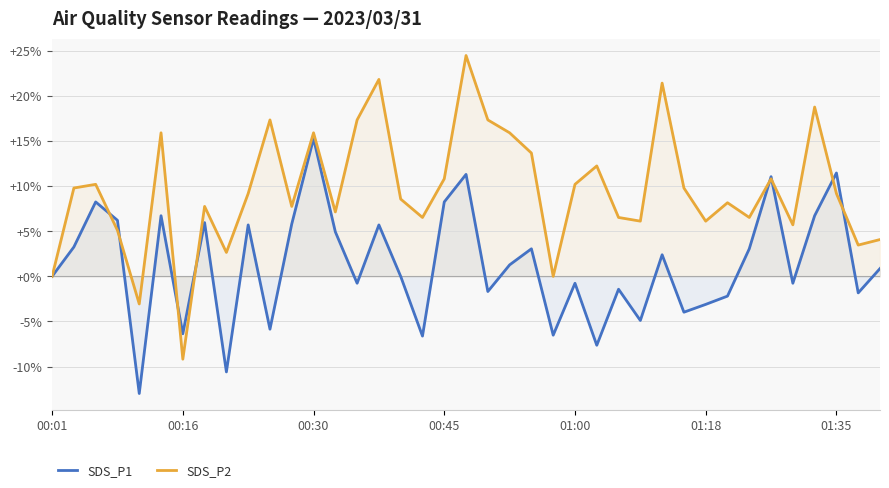

Where is SDS_P2 nearest to the value 7?

13